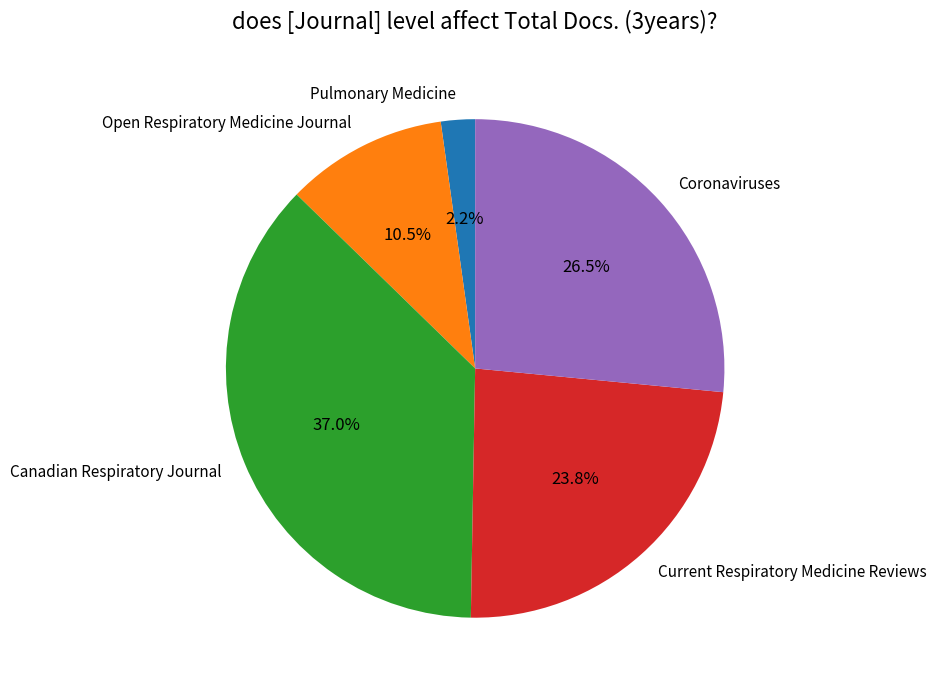

Which category has the biggest portion of the pie?

Canadian Respiratory Journal